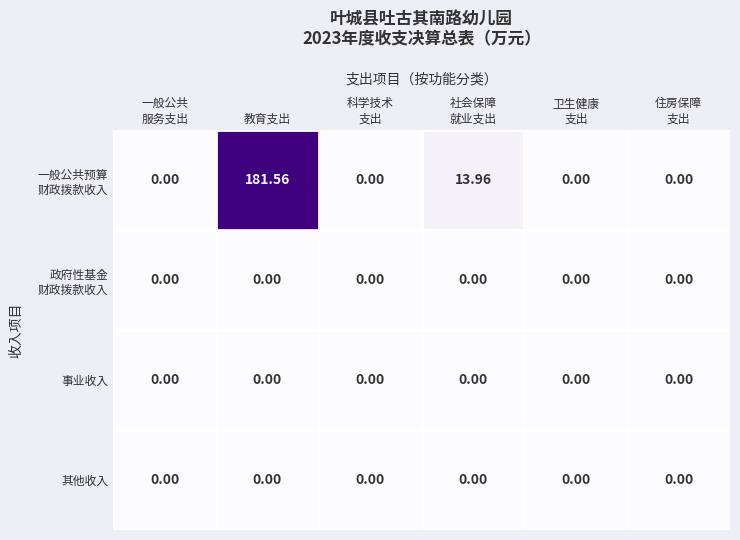

At which category is the sum across all series the highest?

教育支出